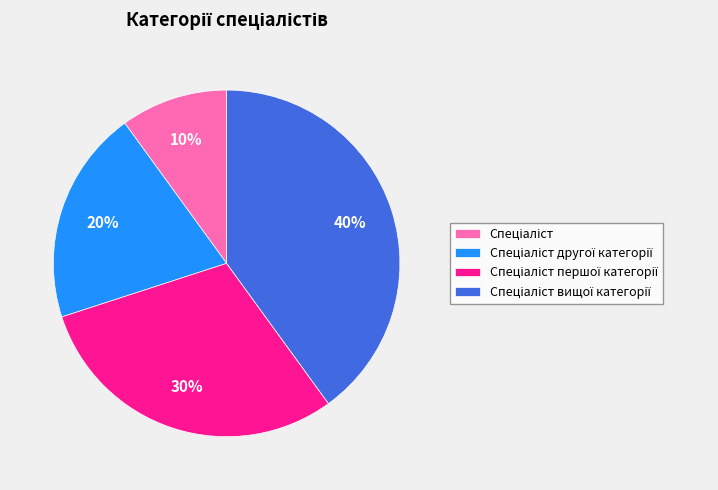

To the nearest percent, what is the difference between the largest and smallest slice percentages?

30%